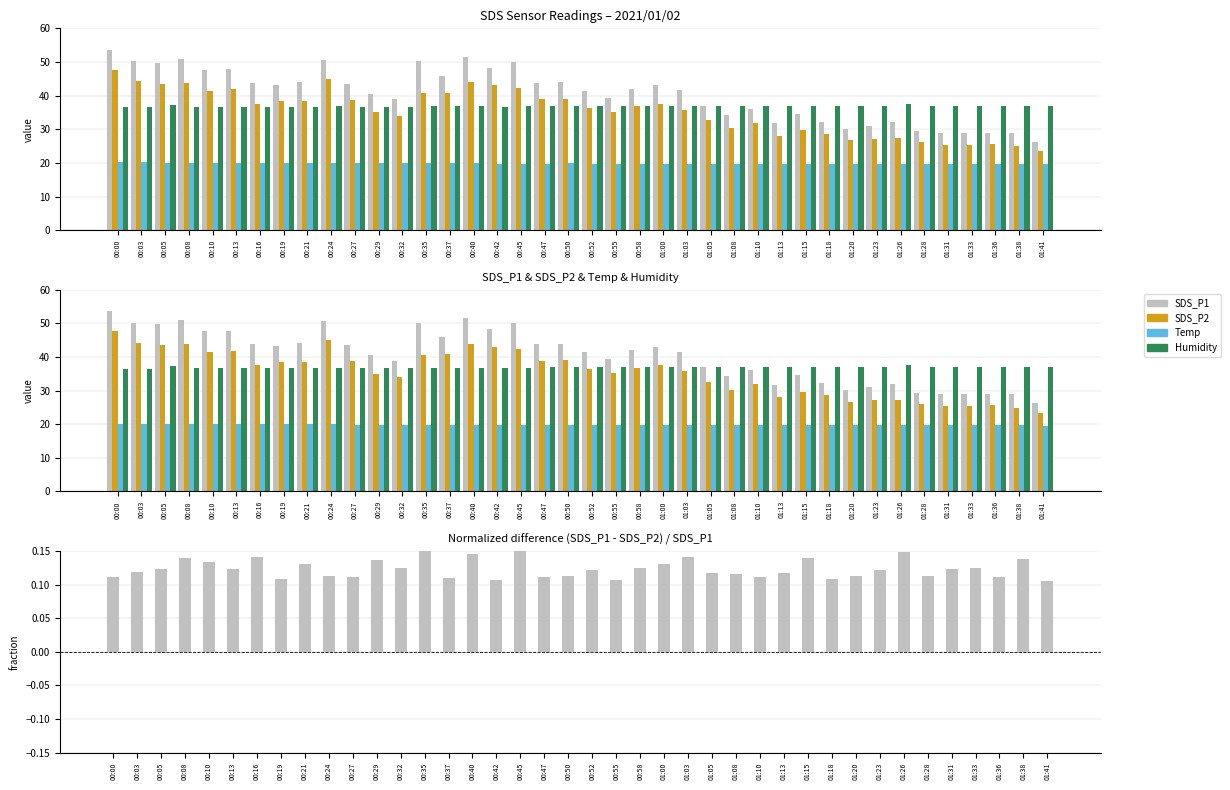

Which category has the highest value in the Humidity series?

01:26